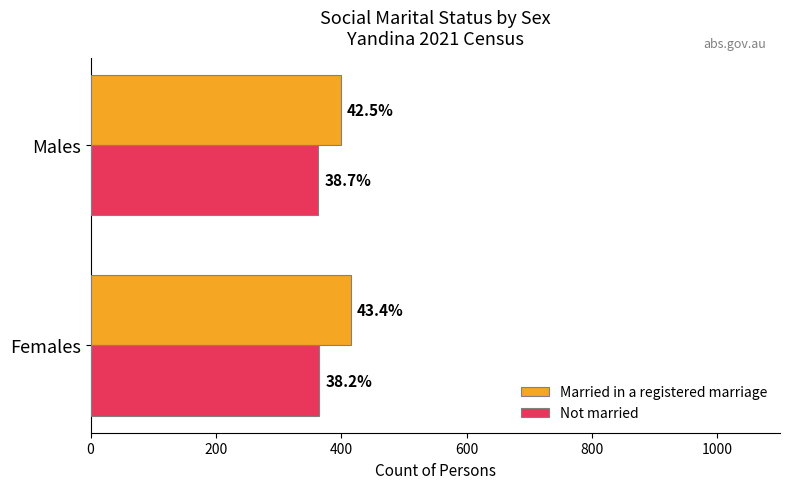

What are all the series names shown in the legend?

Married in a registered marriage, Not married